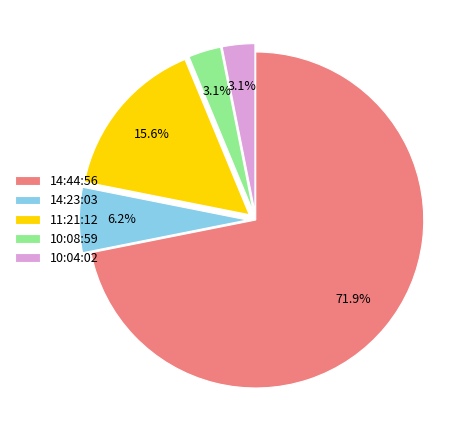

What is the largest slice in the pie chart?

14:44:56